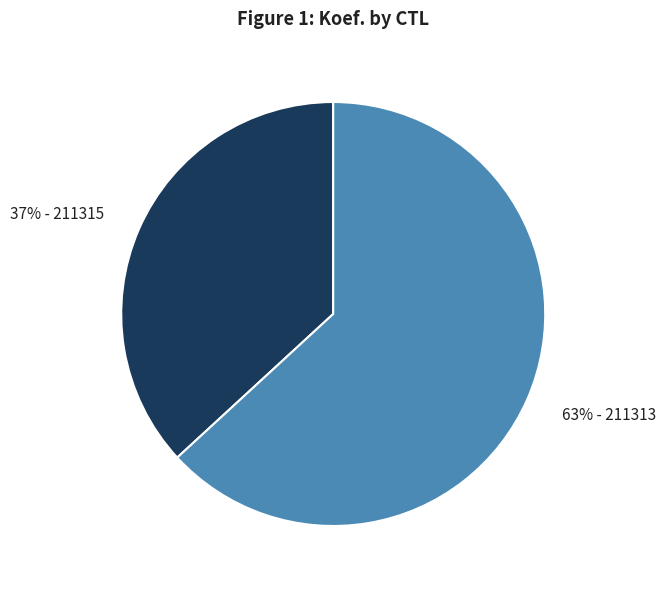

To the nearest percent, what is the difference between the largest and smallest slice percentages?

26%